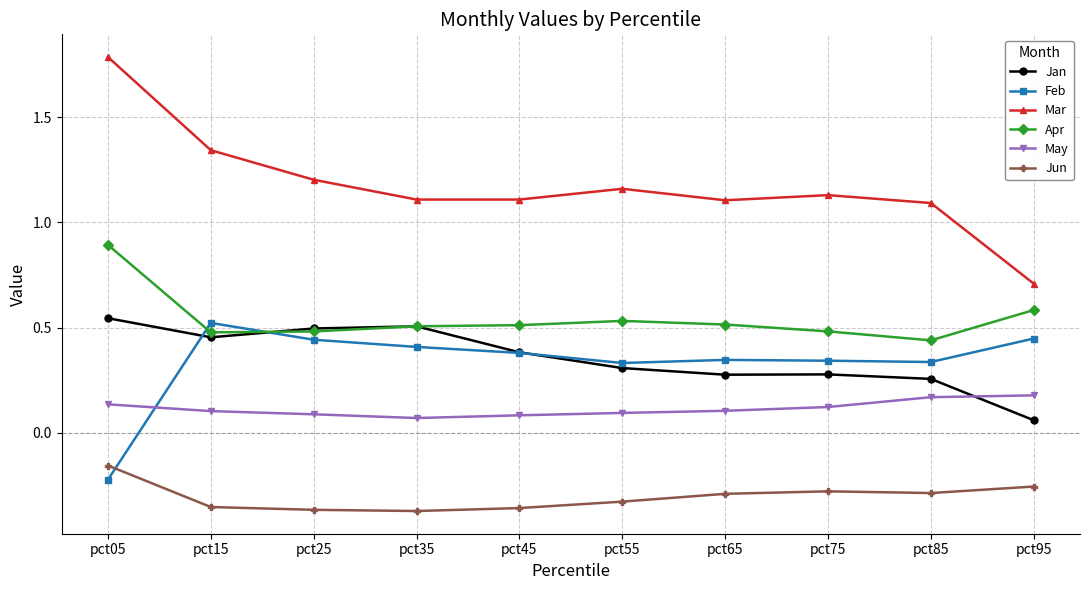

Which label corresponds to the largest value in the chart?

pct05